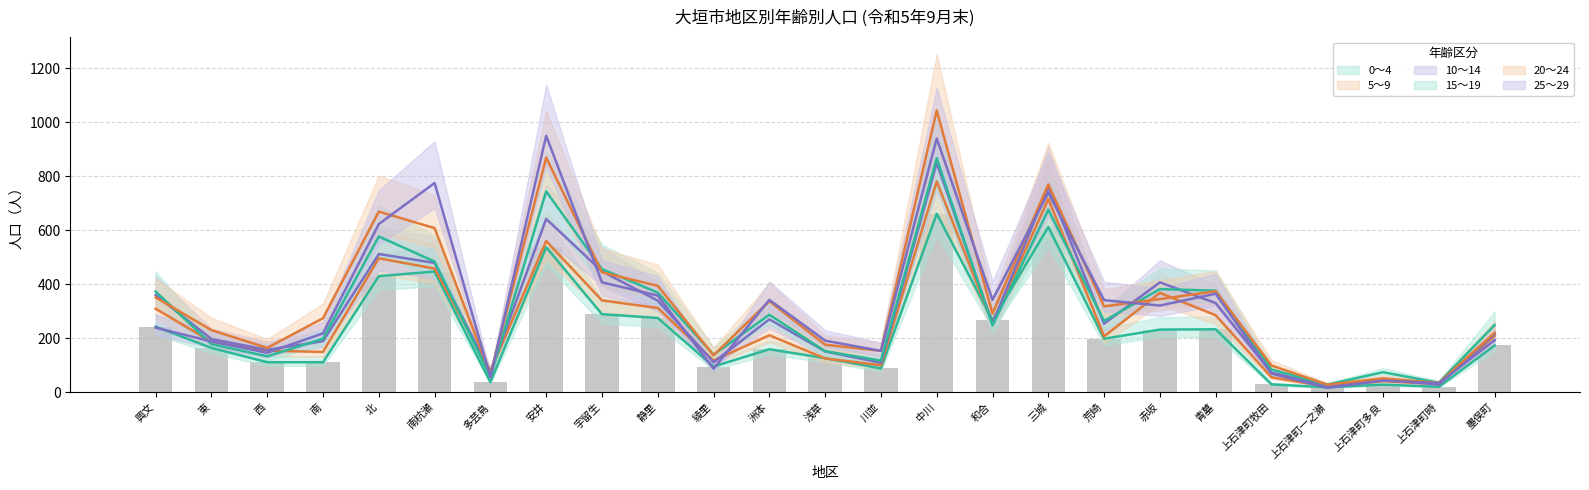

The 25～29 series shows 10 at 上石津町一之瀬. True or false?

False